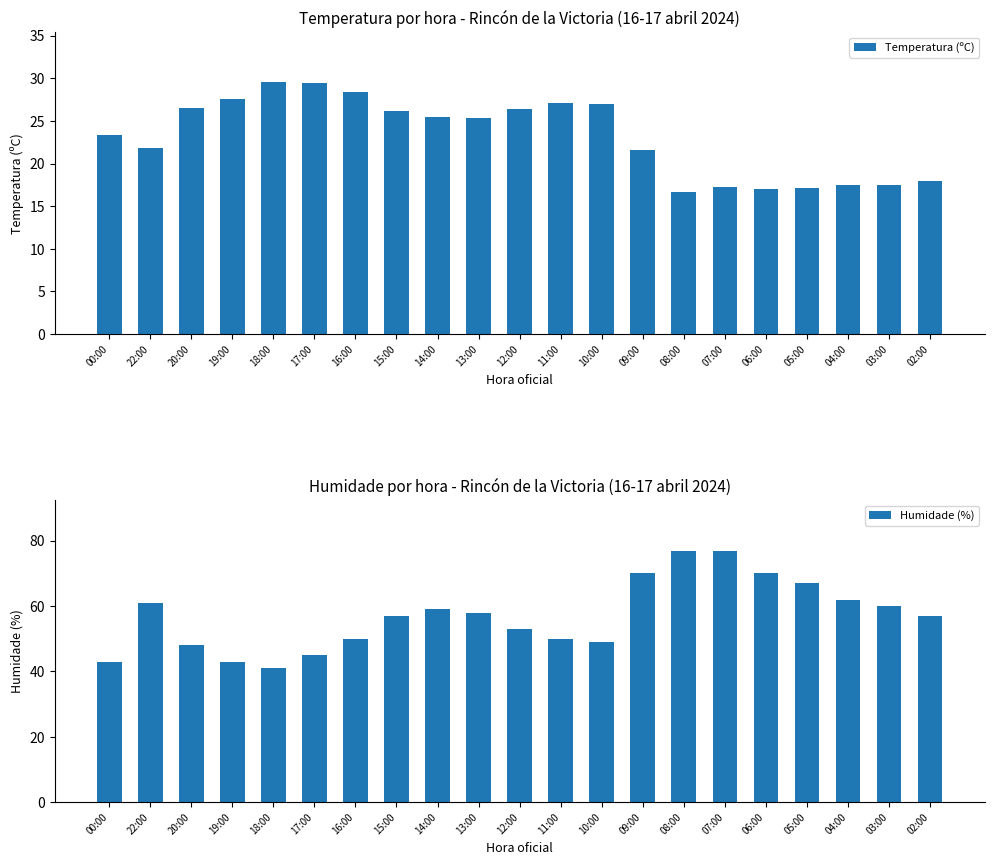

Rank the categories by Temperatura (ºC) value from lowest to highest.

08:00, 06:00, 05:00, 07:00, 04:00, 03:00, 02:00, 09:00, 22:00, 00:00, 13:00, 14:00, 15:00, 12:00, 20:00, 10:00, 11:00, 19:00, 16:00, 17:00, 18:00